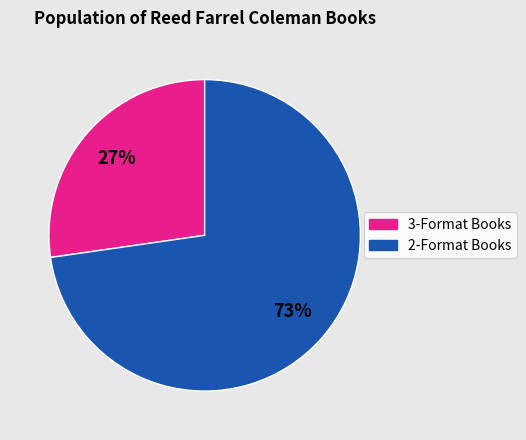

What percentage is the 2-Format Books slice, to the nearest percent?

73%